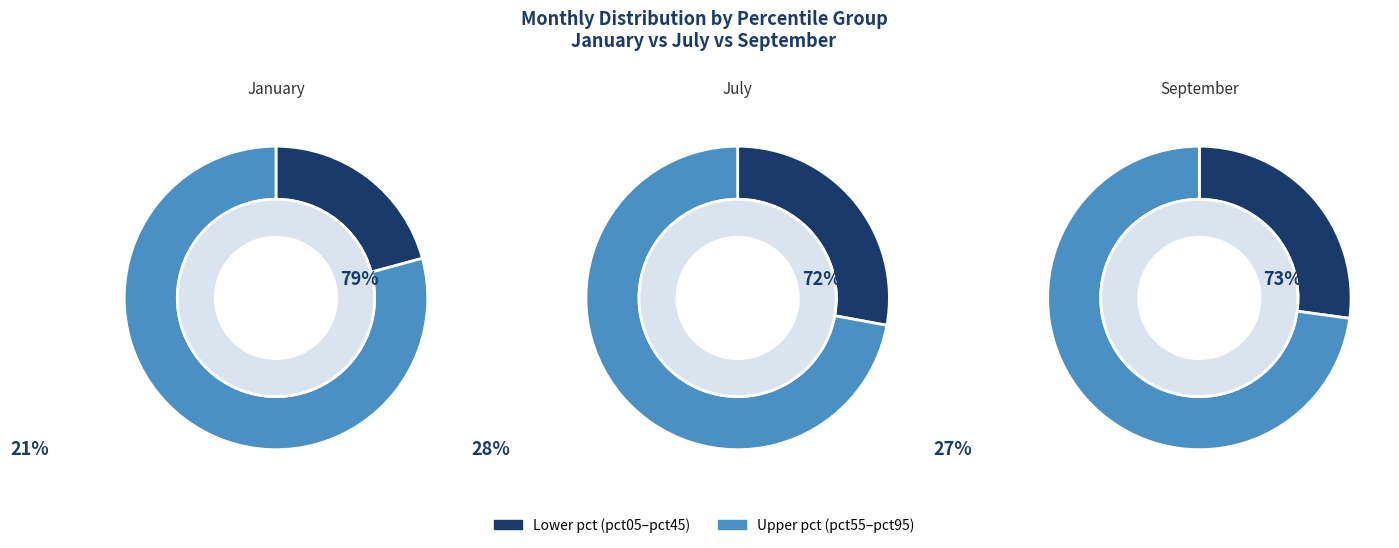

What is the largest slice in the pie chart?

pct95